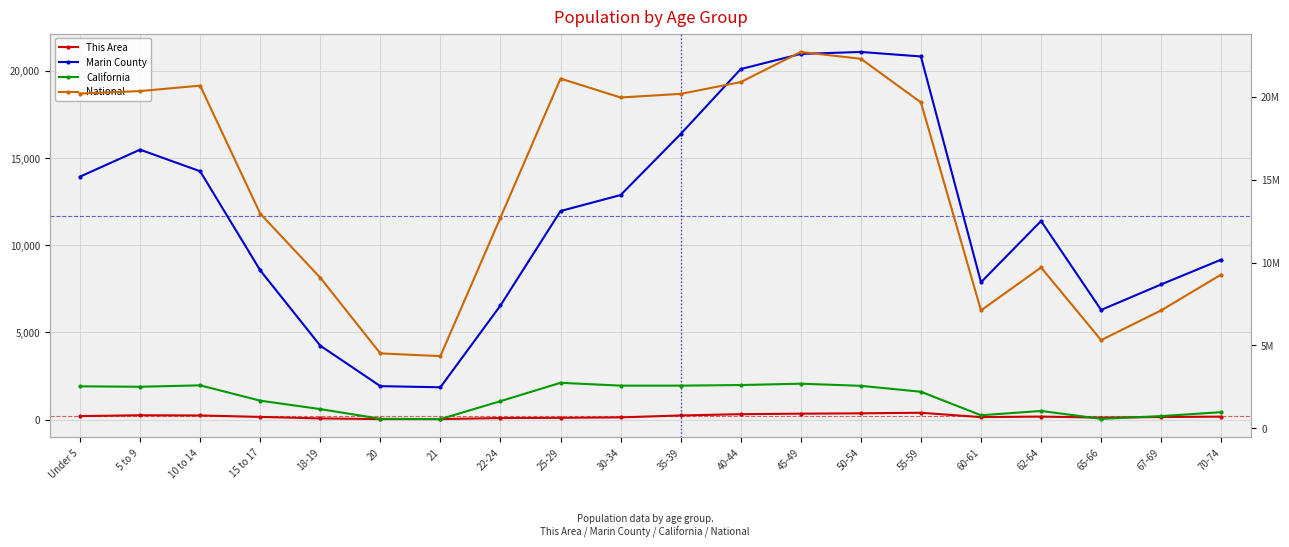

How many values in the This Area series are below 167?

10